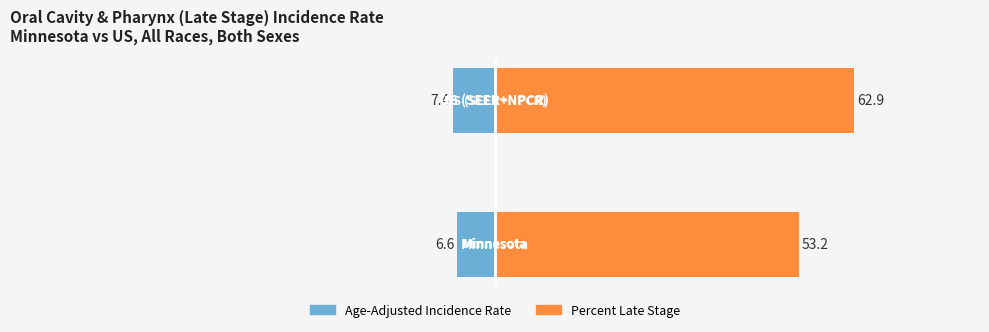

Reading right to left, list all the values displayed in this chart.

Age-Adjusted Incidence Rate: -7.4	-6.6
Percent Late Stage: 62.9	53.2